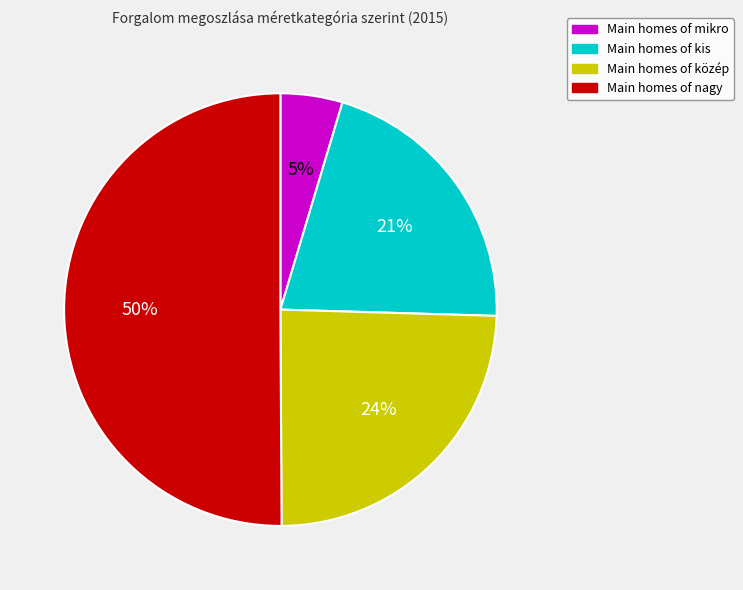

To the nearest percent, what is the difference between the largest and smallest slice percentages?

45%